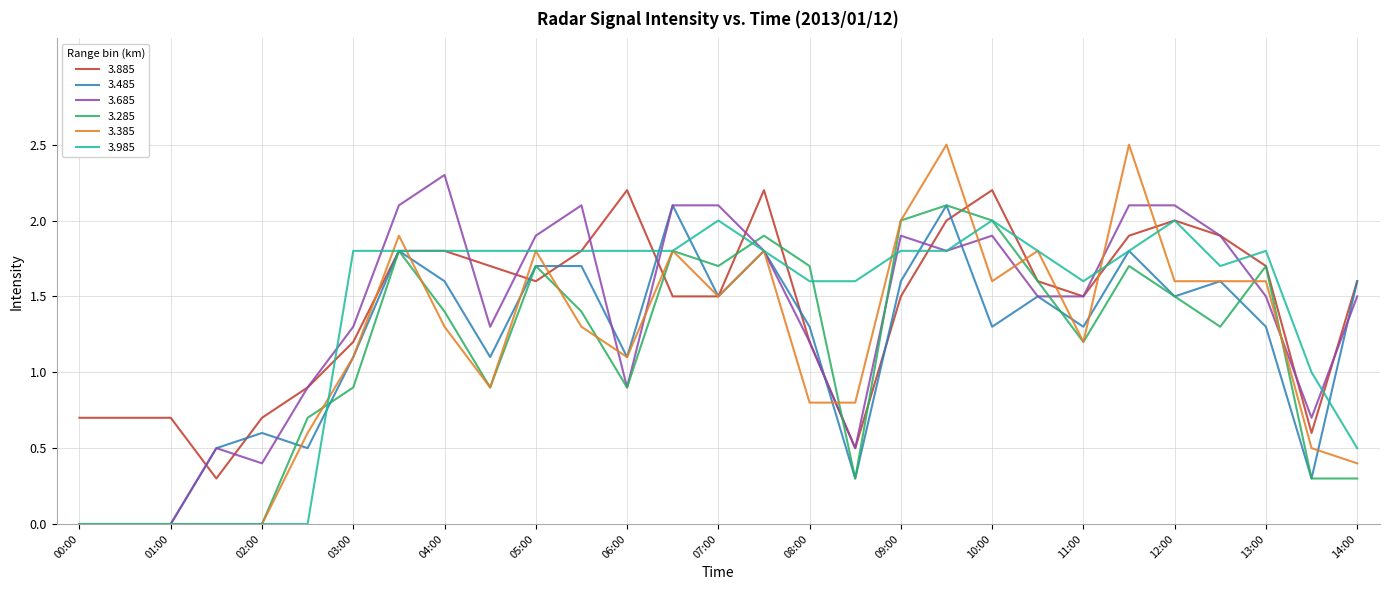

Which series has the widest spread of values?

3.385